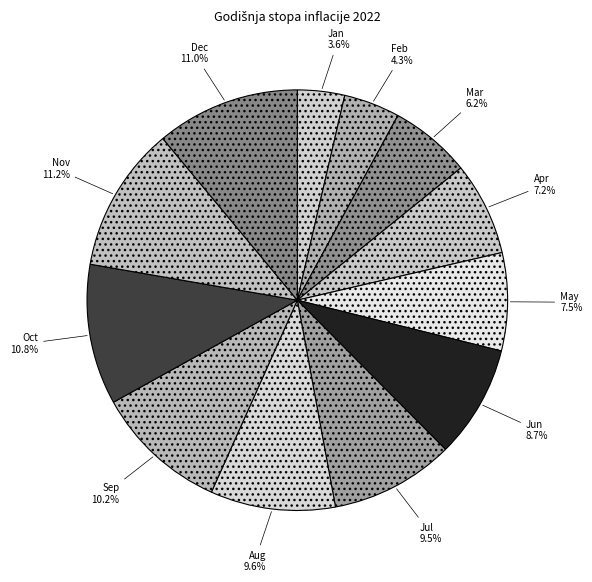

Does Jan represent more than half of the total?

No